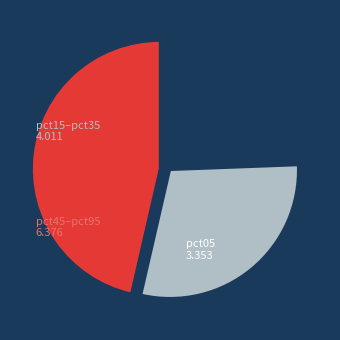

Is there any slice that represents more than half of the pie?

No